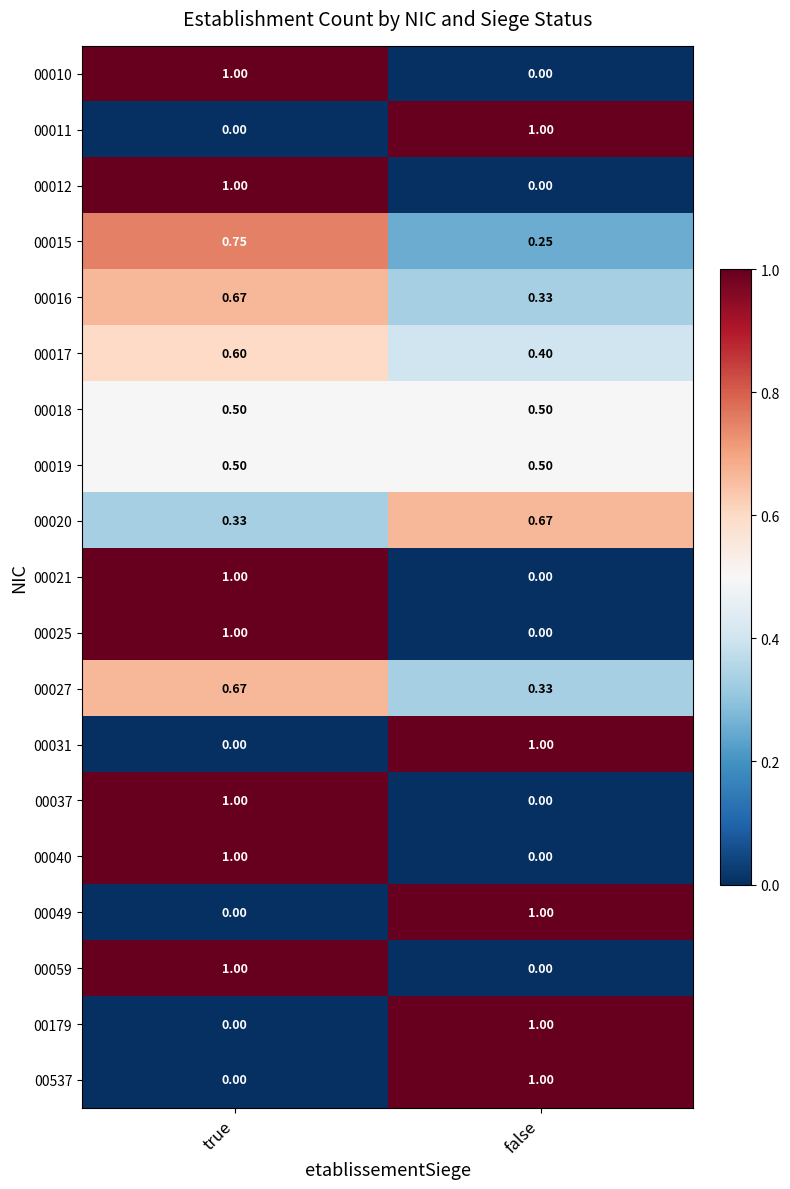

At how many categories does at least one series exceed 0?

2